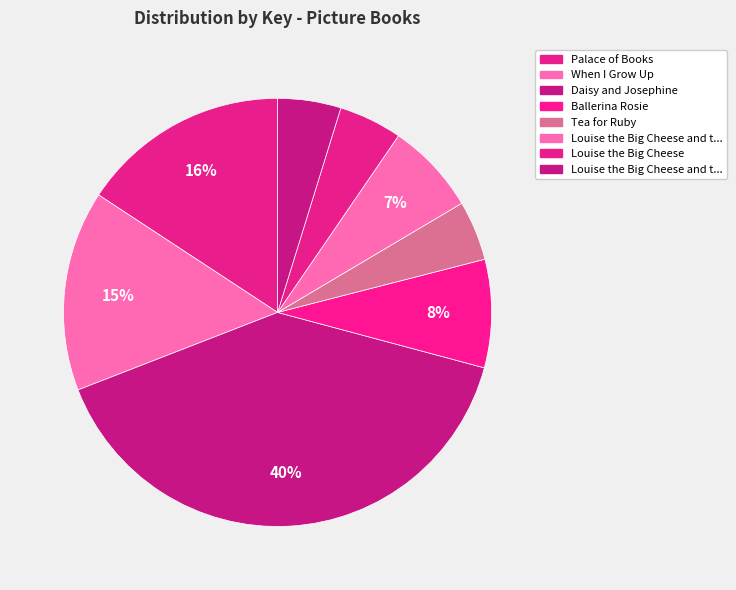

How many segments does this pie chart have?

8